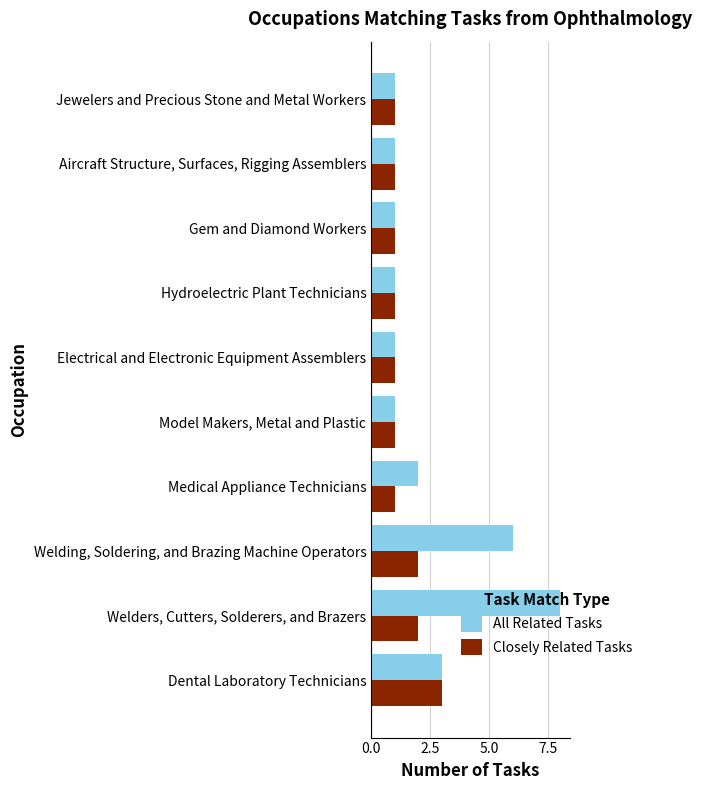

True or false: All Related Tasks has a value of 0 at Electrical and Electronic Equipment Assemblers.

False